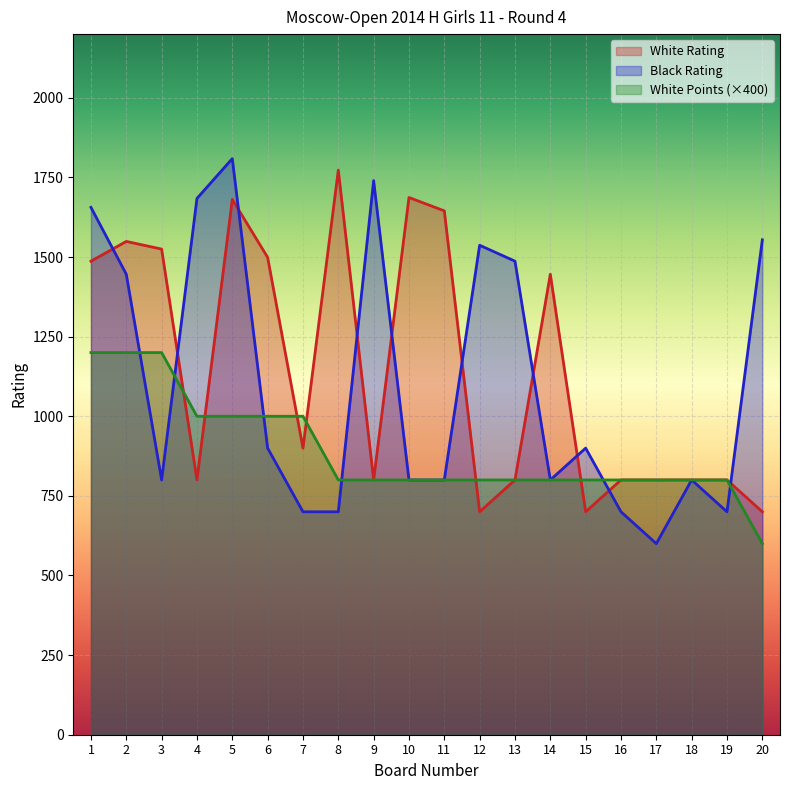

Reading left to right, what are all the values shown in this chart?

White Rating: 1=1487	2=1549	3=1525	4=800	5=1681	6=1499	7=900	8=1773	9=800	10=1687	11=1645	12=700	13=800	14=1446	15=700	16=800	17=800	18=800	19=800	20=700
Black Rating: 1=1656	2=1446	3=800	4=1684	5=1809	6=900	7=700	8=700	9=1740	10=800	11=800	12=1537	13=1487	14=800	15=900	16=700	17=600	18=800	19=700	20=1554
White Points: 1=1200	2=1200	3=1200	4=1000	5=1000	6=1000	7=1000	8=800	9=800	10=800	11=800	12=800	13=800	14=800	15=800	16=800	17=800	18=800	19=800	20=600